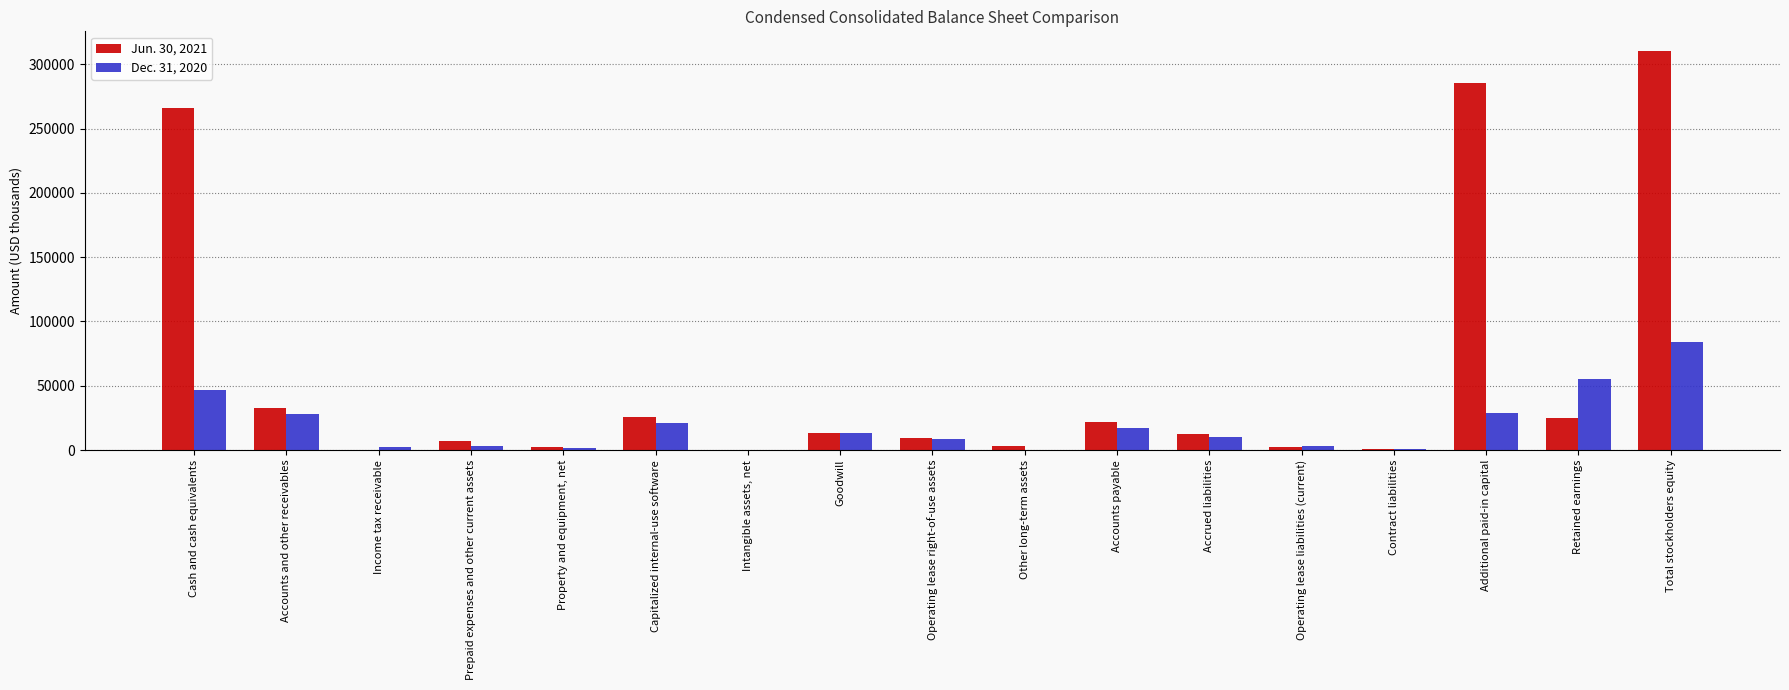

What is the difference between the Jun. 30, 2021 values at Accounts and other receivables and Capitalized internal-use software?

7601